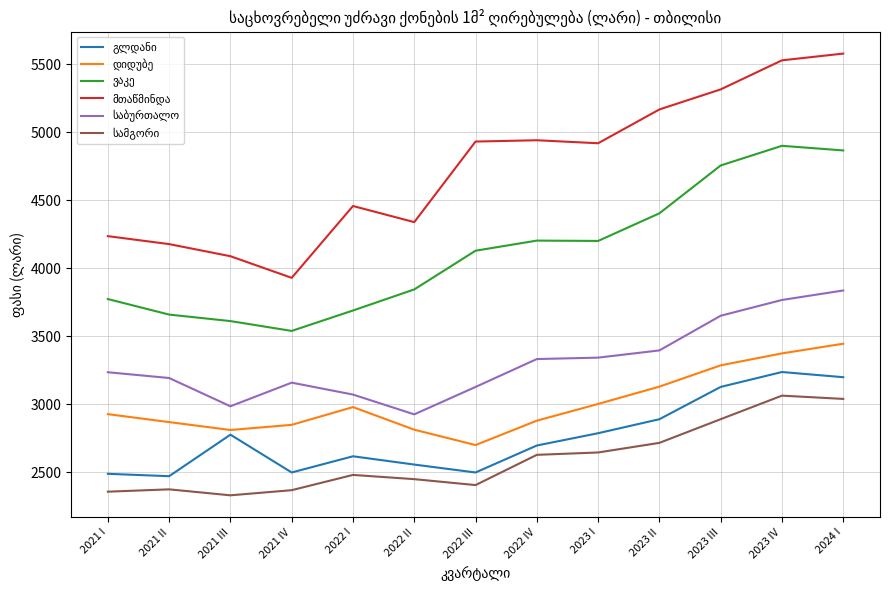

What is the minimum value shown in the chart?

2332.3